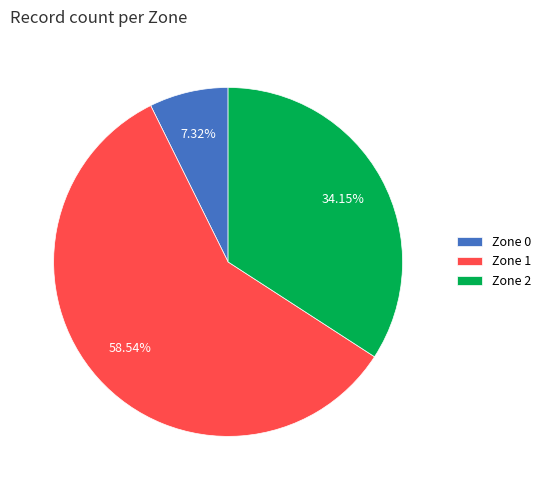

What percentage is NOT represented by Zone 1?

41.5%